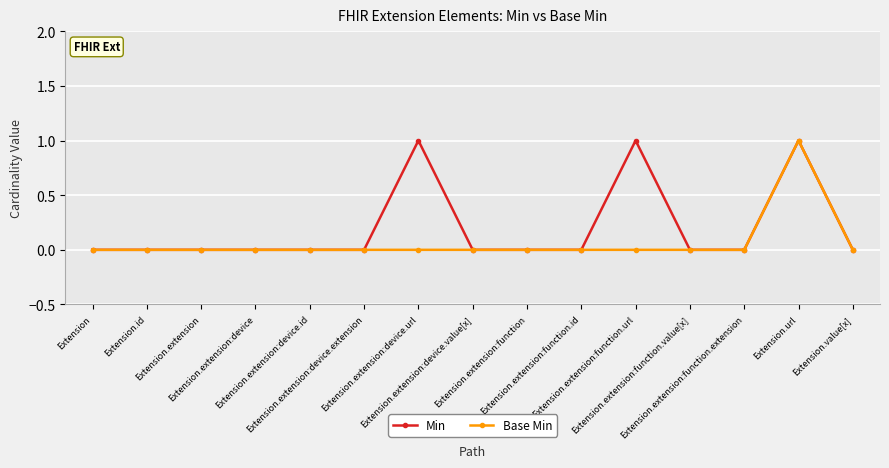

Which series changed the most between Extension.extension:function.id and Extension.extension:function.url?

Min